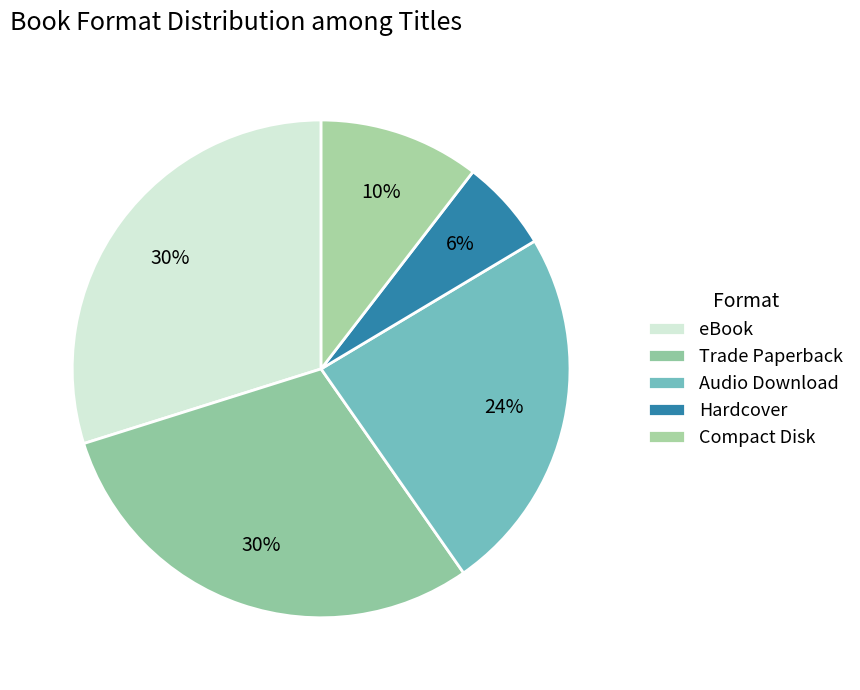

How many slices are in this pie chart?

5